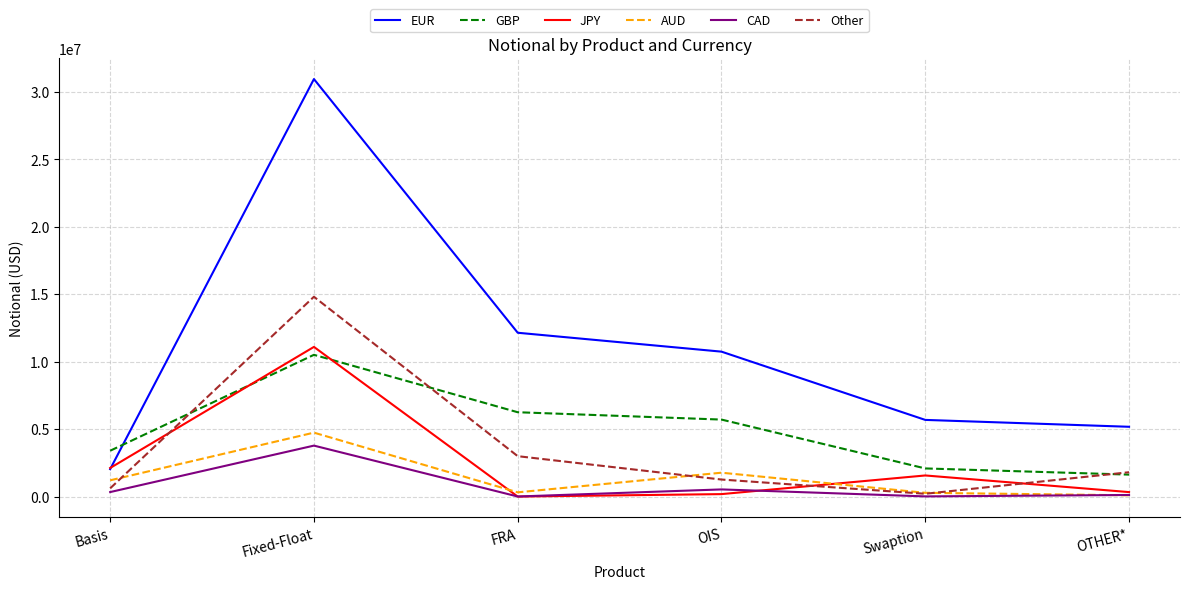

Between FRA and Swaption, which series saw the biggest shift?

EUR